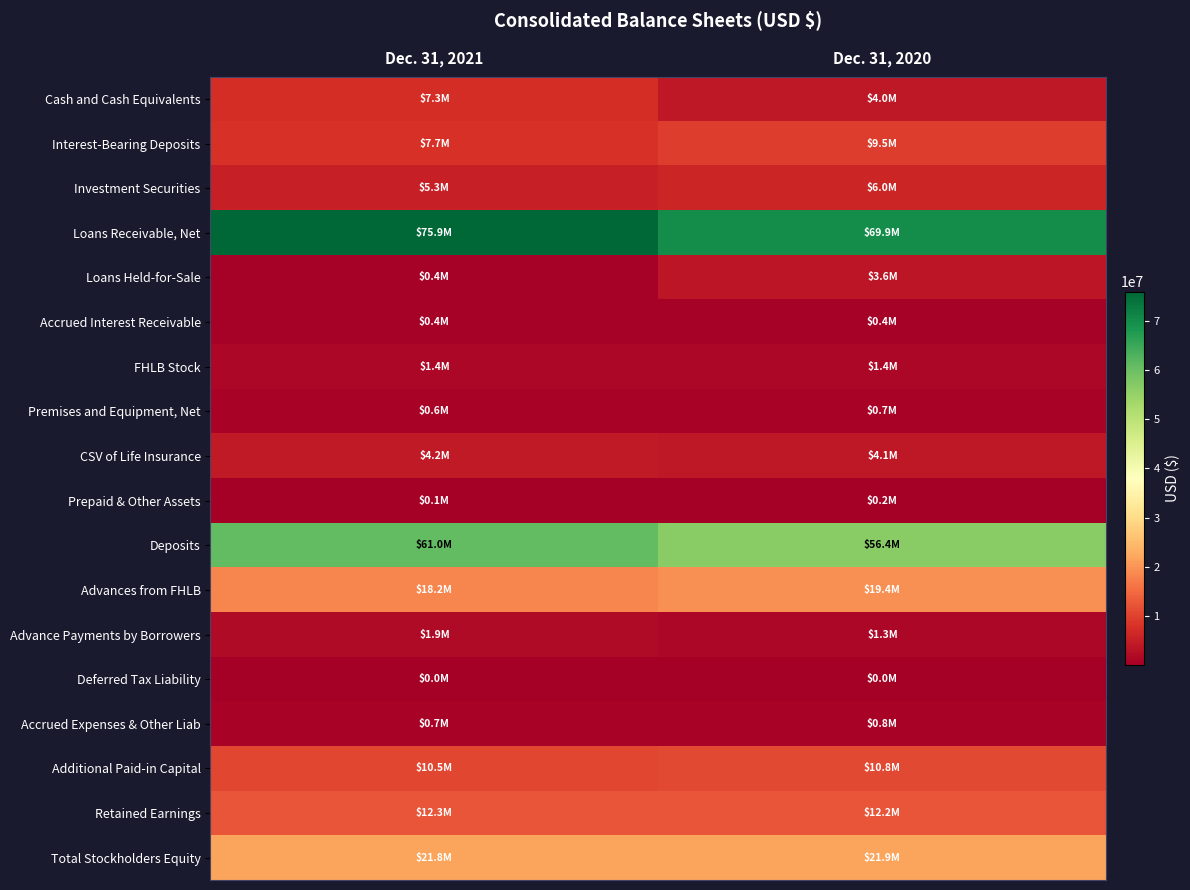

Which series has the largest total across all categories?

Loans Receivable, Net